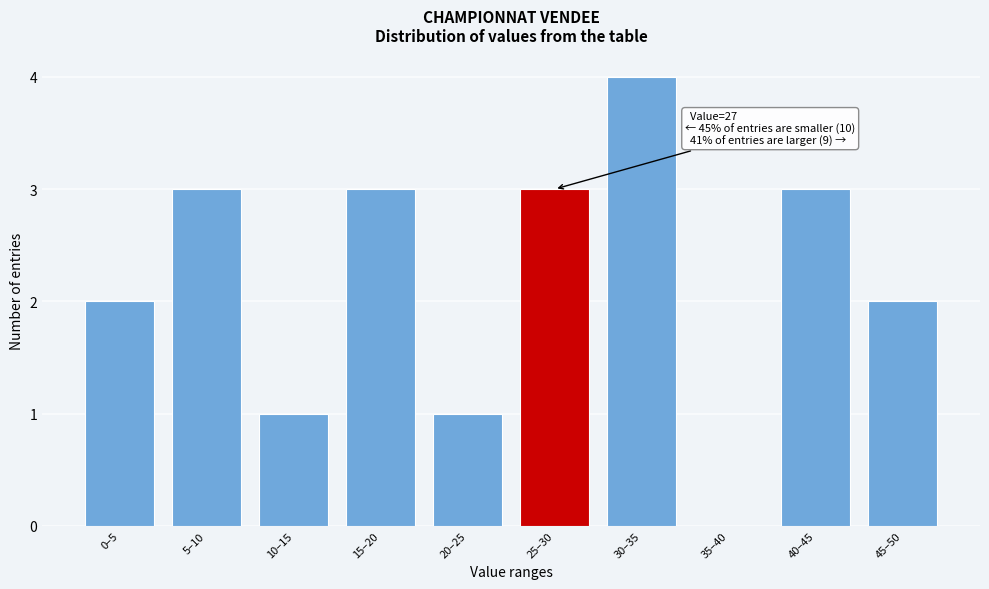

Reading left to right, list all the values displayed in this chart.

0–5=2	5–10=3	10–15=1	15–20=3	20–25=1	25–30=3	30–35=4	35–40=0	40–45=3	45–50=2